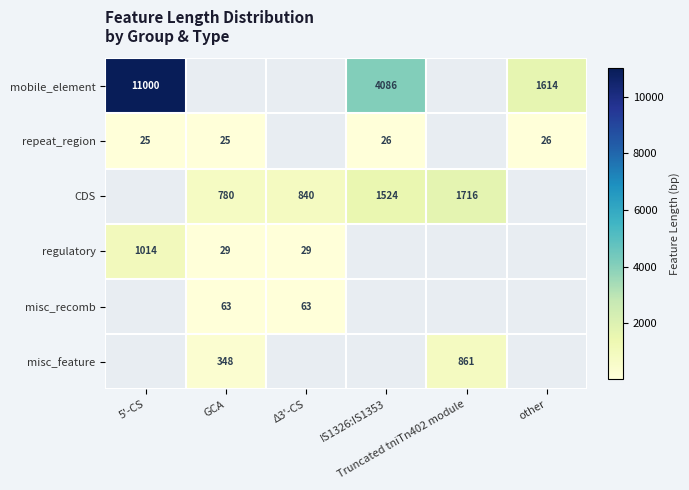

Which series has the widest spread of values?

mobile_element